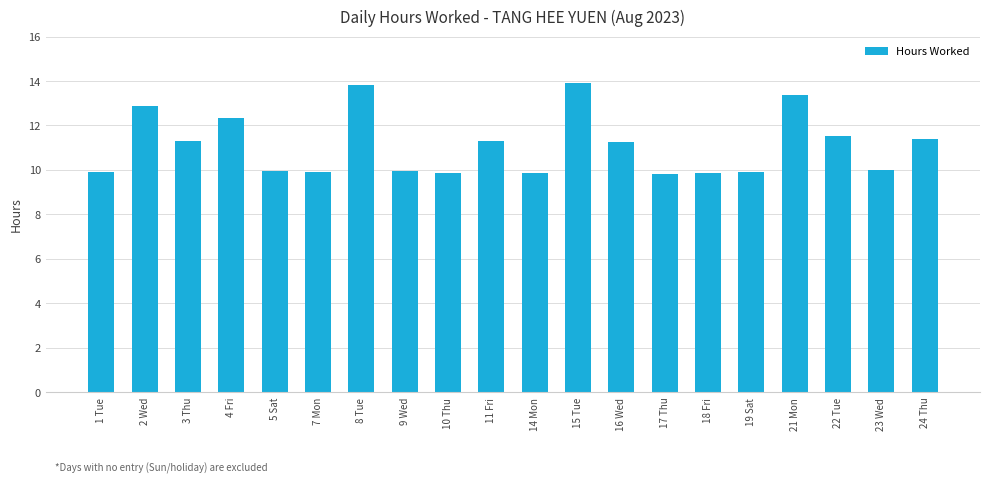

What is the ratio of the value at 21 Mon to the value at 23 Wed?

1.3